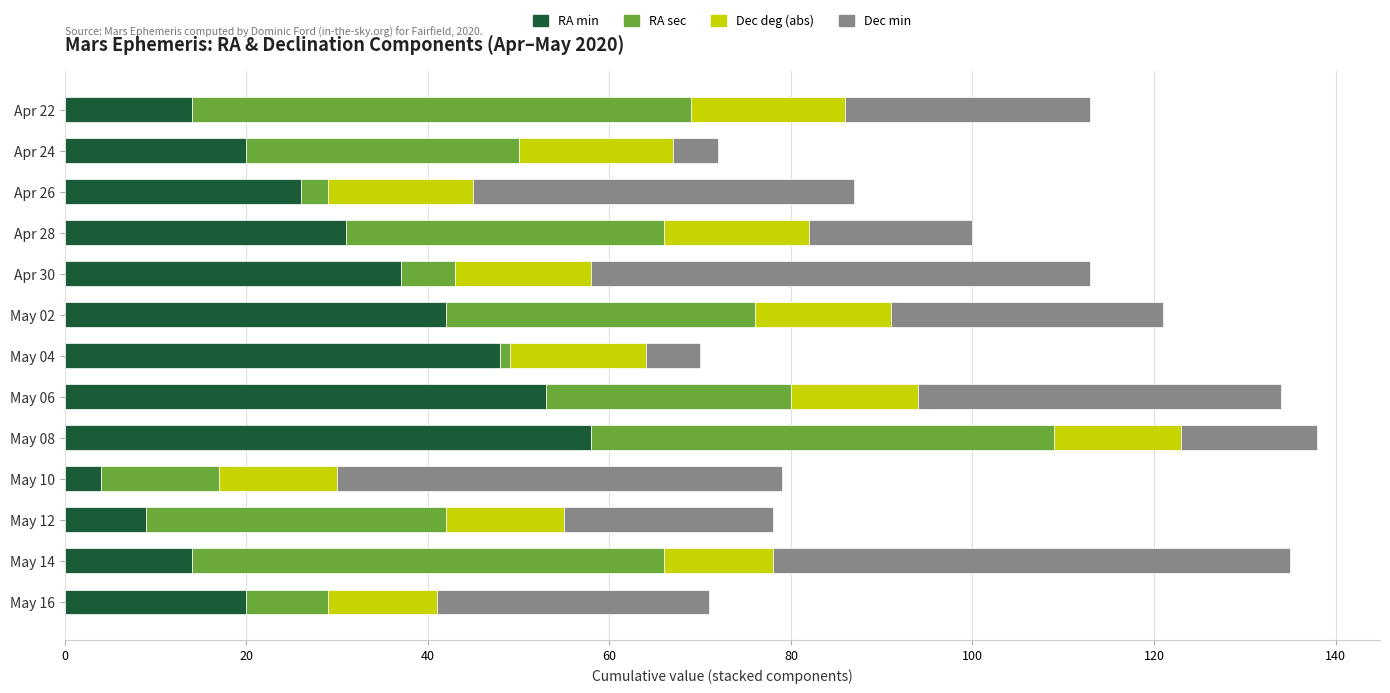

What is the difference between the maximum and minimum values in the RA min series?

54